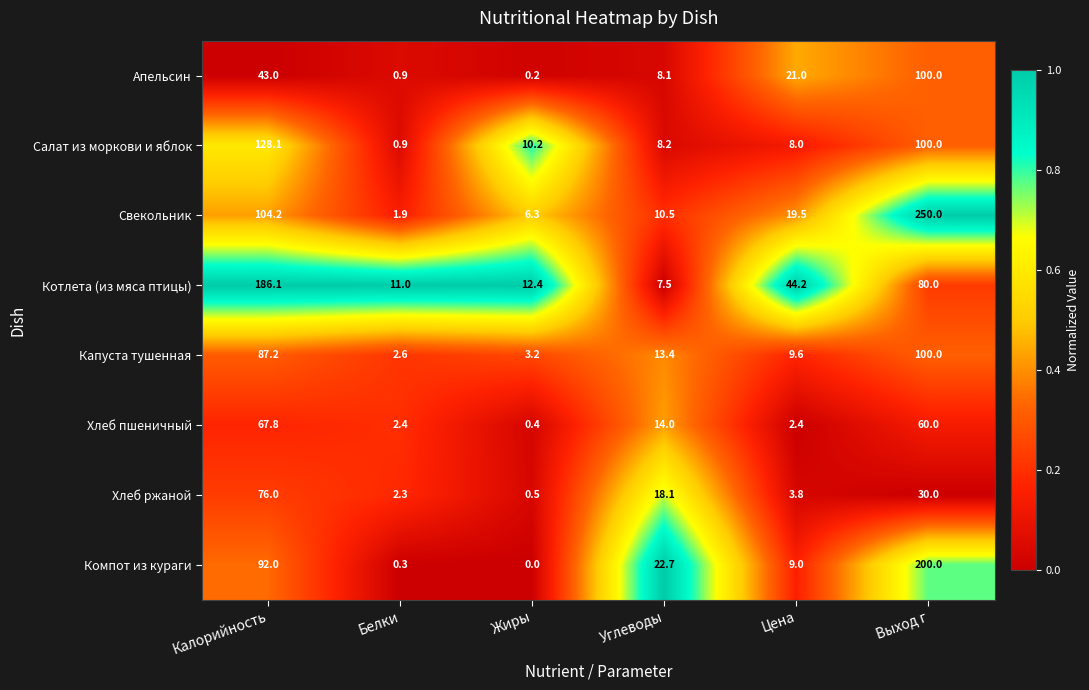

The value of Хлеб ржаной at Жиры is 0.2. True or false?

False